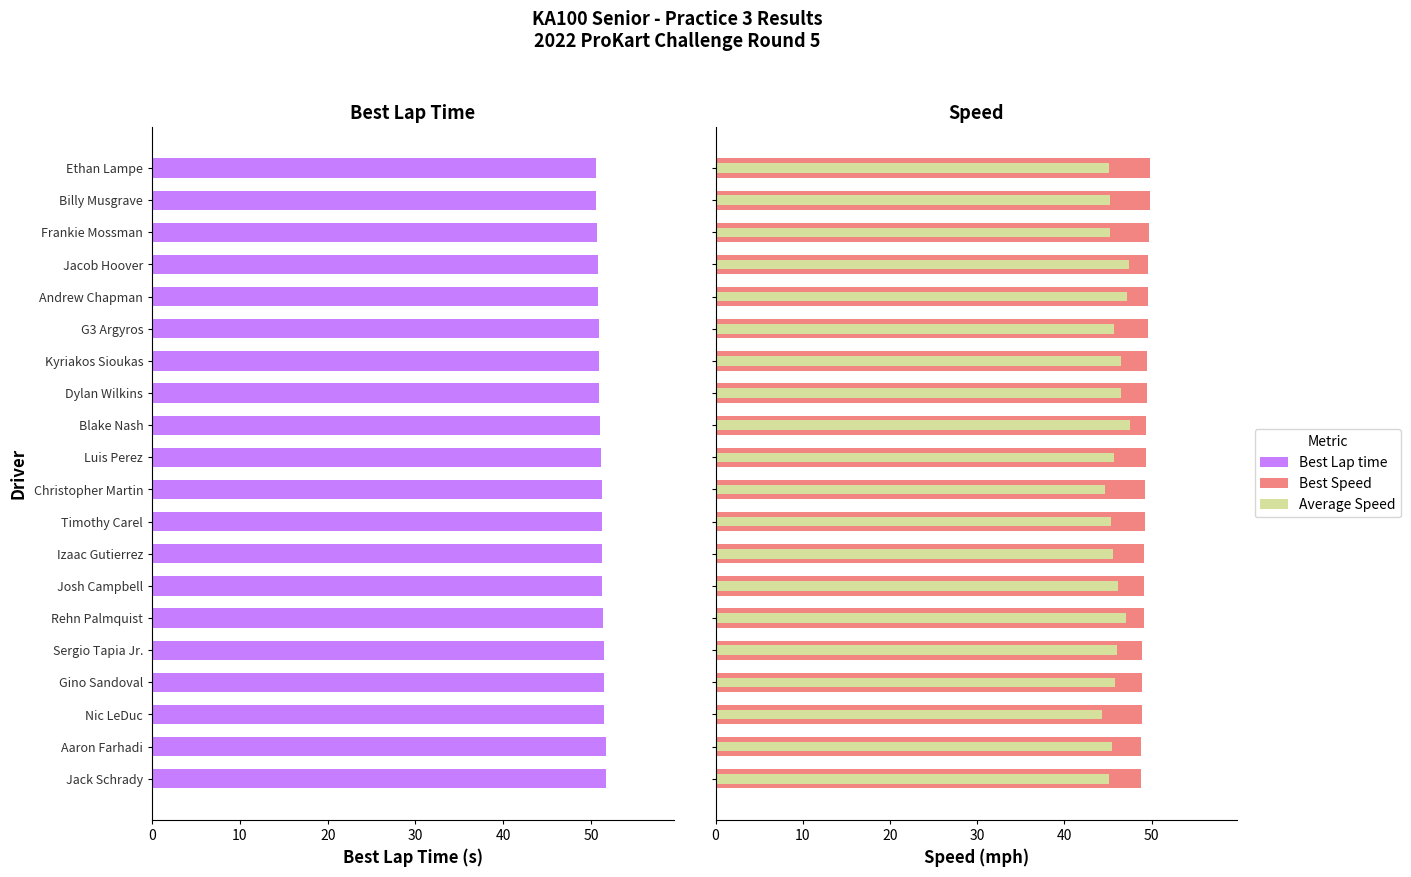

What is the spread (max minus min) of values at Billy Musgrave?

5.4